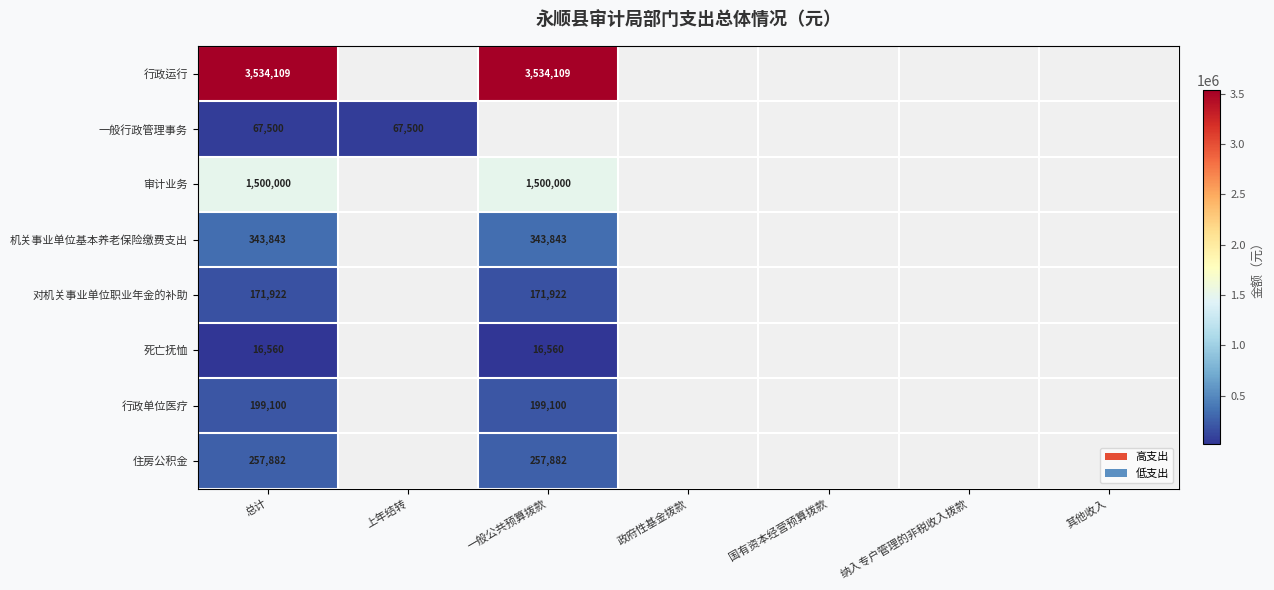

What is the spread (max minus min) of values at 上年结转?

67500